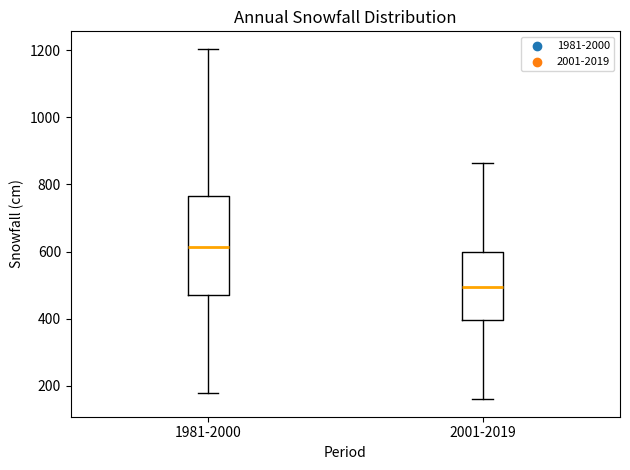

Reading left to right, transcribe this box plot: for each box, give where its median line is, the range the box spans, and where its two whiskers end, as read against the y-axis. The values are not printed on the chart, so give them approximately, as read against the axis.

1981-2000: median 620, box 480 to 760, whiskers 180 to 1200
2001-2019: median 500, box 400 to 600, whiskers 160 to 860